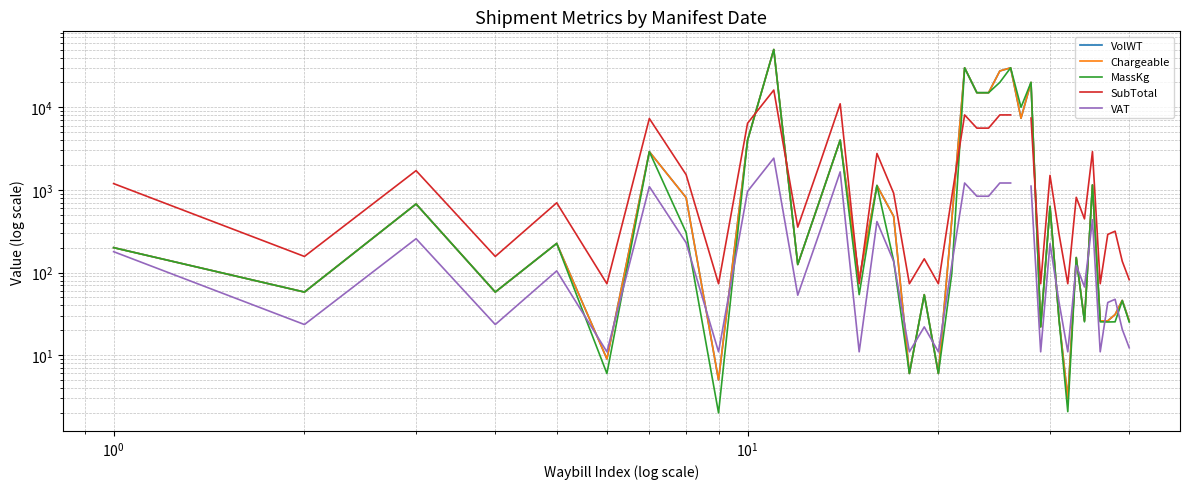

List the series in order of their peak value, highest first.

VolWT, Chargeable, MassKg, SubTotal, VAT